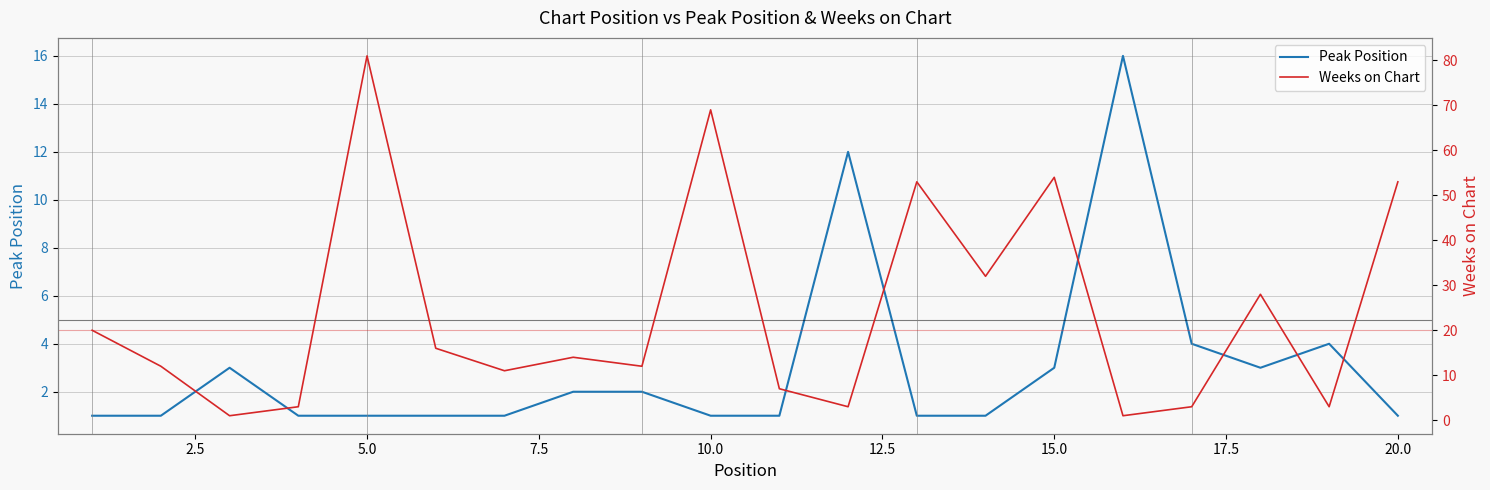

Which has a higher value, 7.5 or 17.5?

17.5